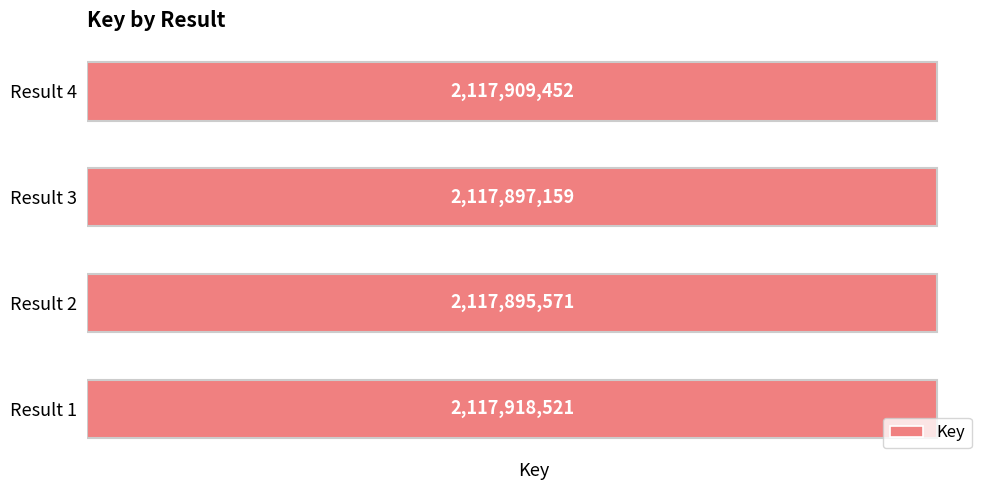

List the labels in order of value, smallest first.

Result 2, Result 3, Result 4, Result 1